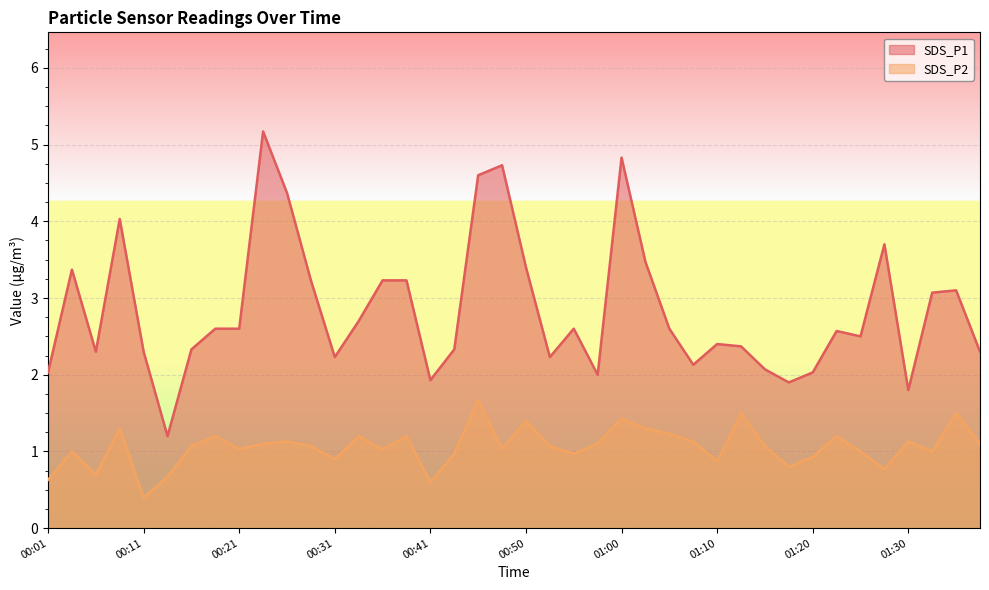

Which category has the highest value across all series?

00:23